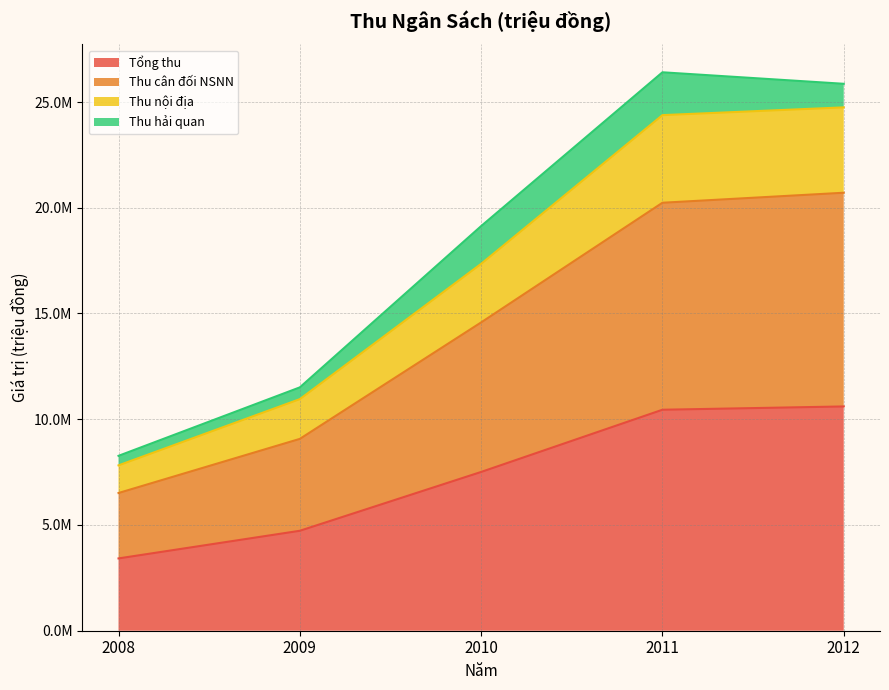

What are all the series names shown in the legend?

Tổng thu, Thu cân đối NSNN, Thu nội địa, Thu hải quan